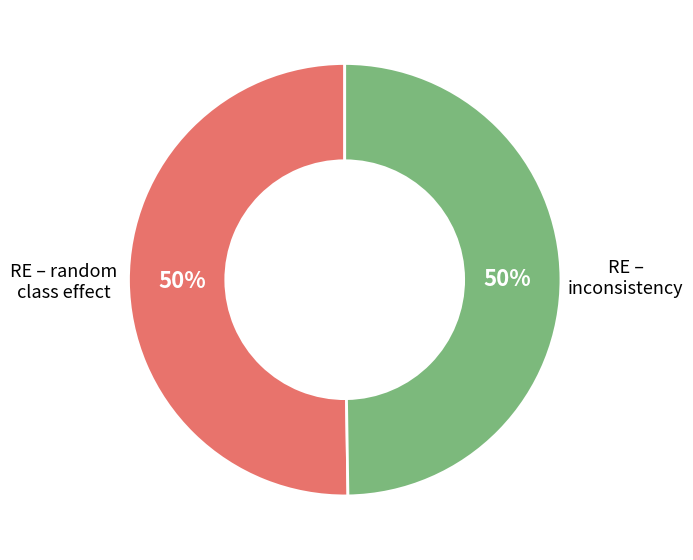

To the nearest percent, what is the average slice percentage?

50%